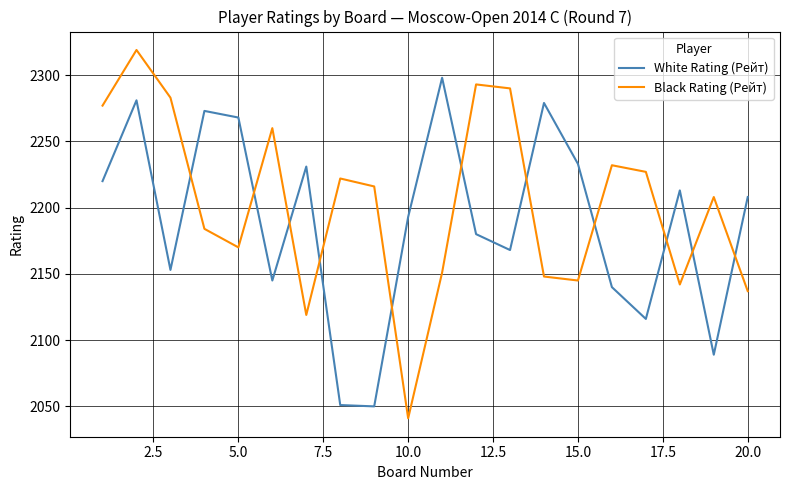

Is this an area chart (filled region under the line)?

No